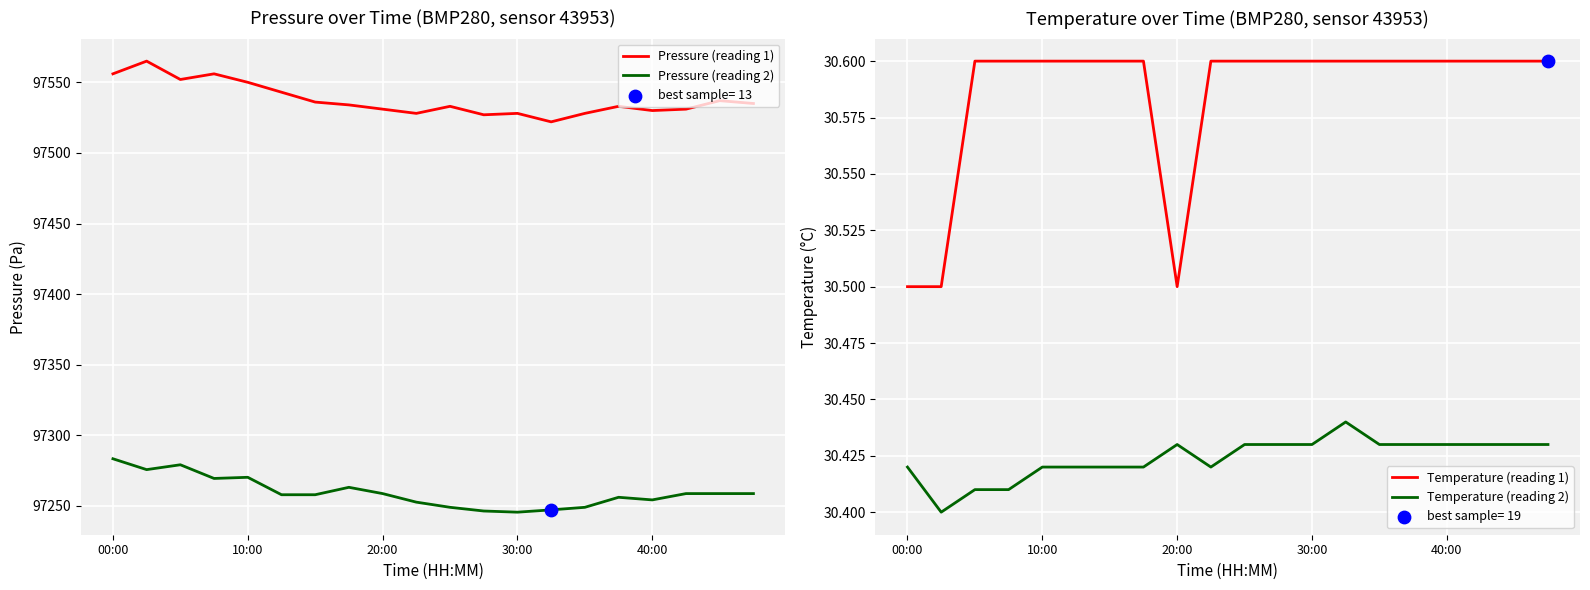

True or false: Pressure (reading 2) has a value of 65694.0 at 00:00.

False